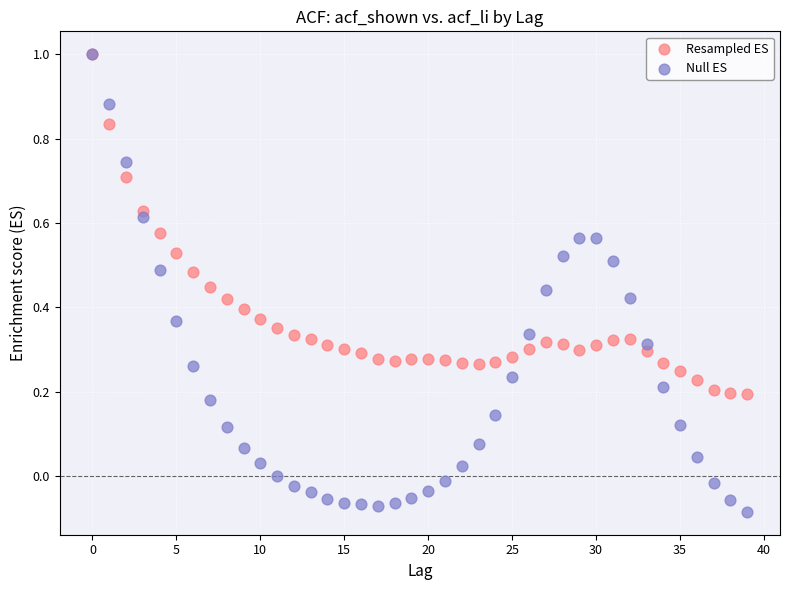

Which series contains the lowest Y value?

Null ES